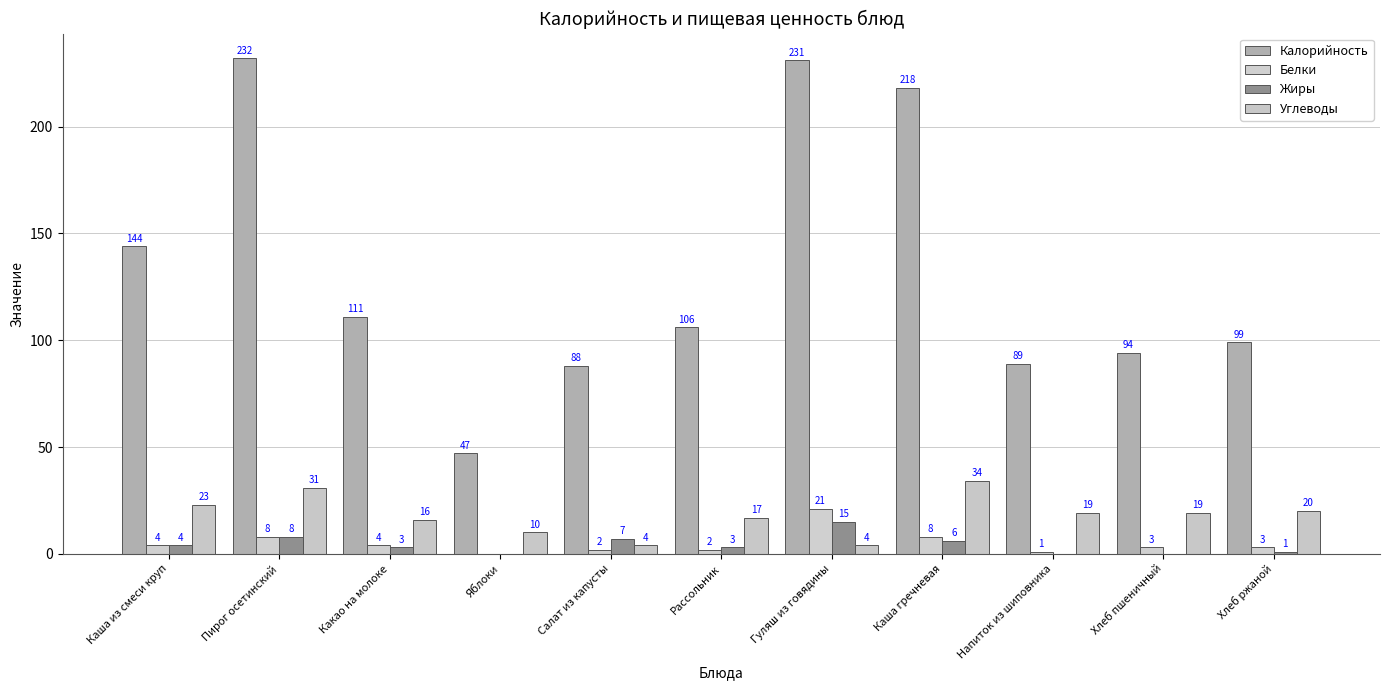

At which category is the sum across all series the highest?

Пирог осетинский